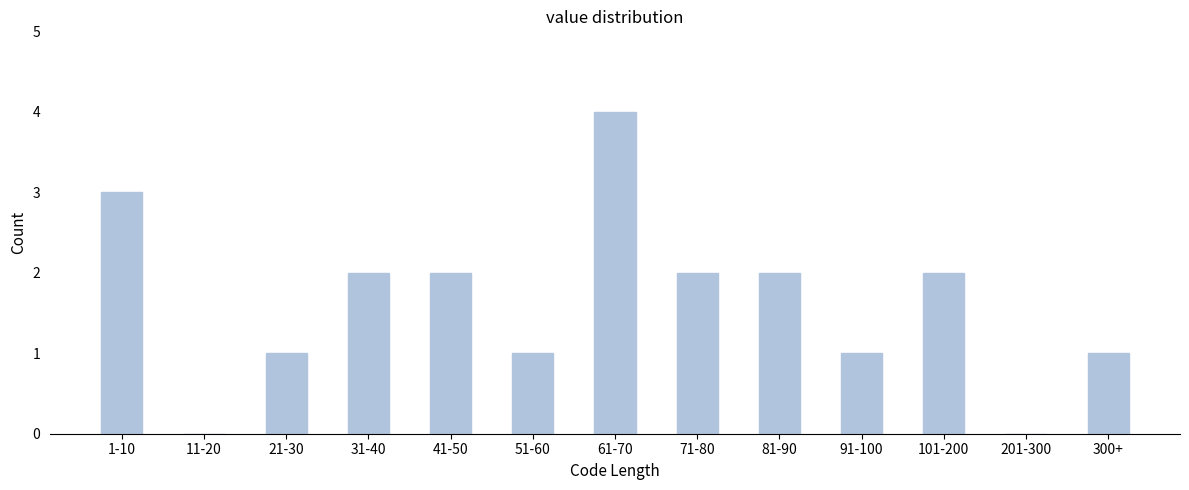

Reading right to left, list all the values displayed in this chart.

300+=1	201-300=0	101-200=2	91-100=1	81-90=2	71-80=2	61-70=4	51-60=1	41-50=2	31-40=2	21-30=1	11-20=0	1-10=3